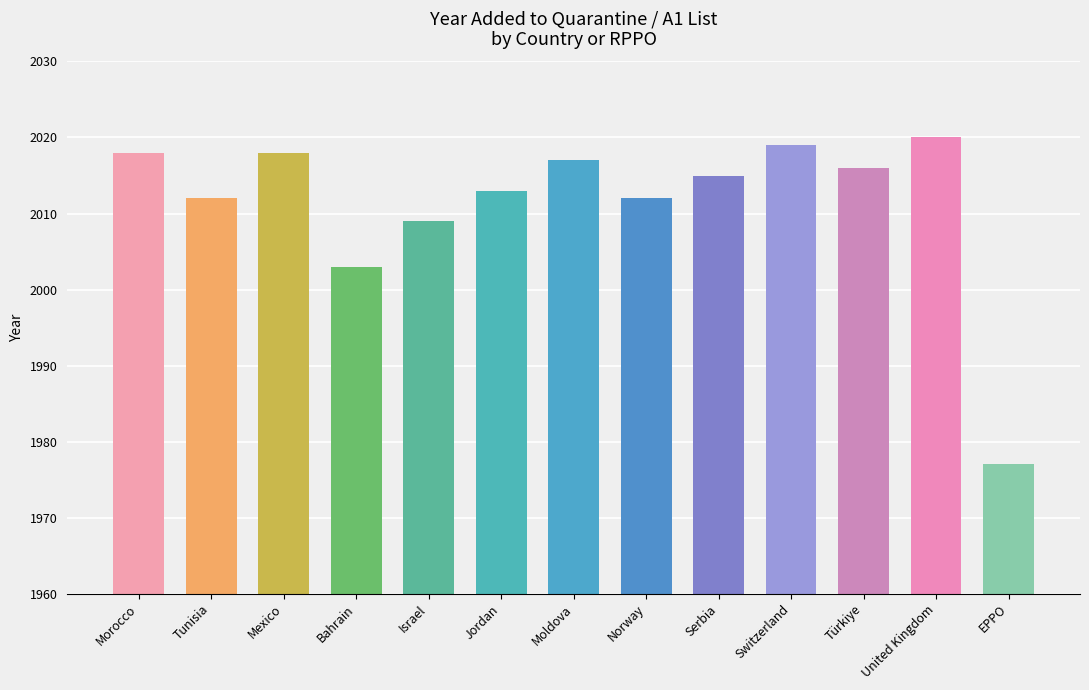

What is the label of the 11th bar from the left?

Türkiye